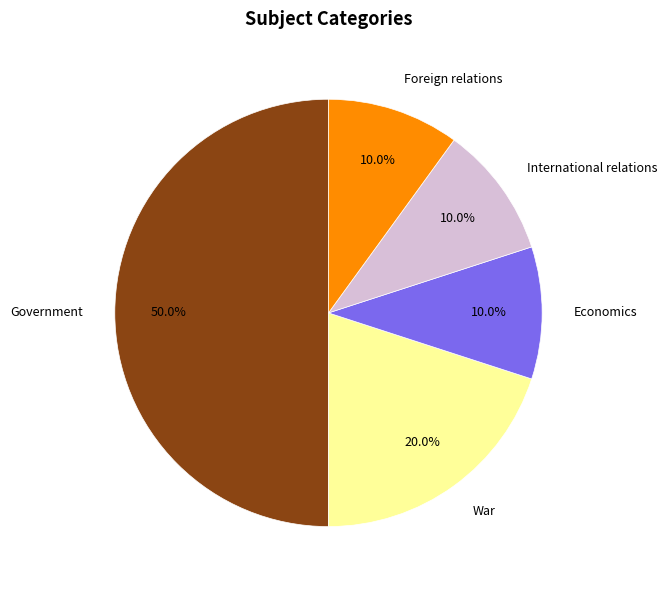

What percentage do Government and Foreign relations together represent?

60.0%